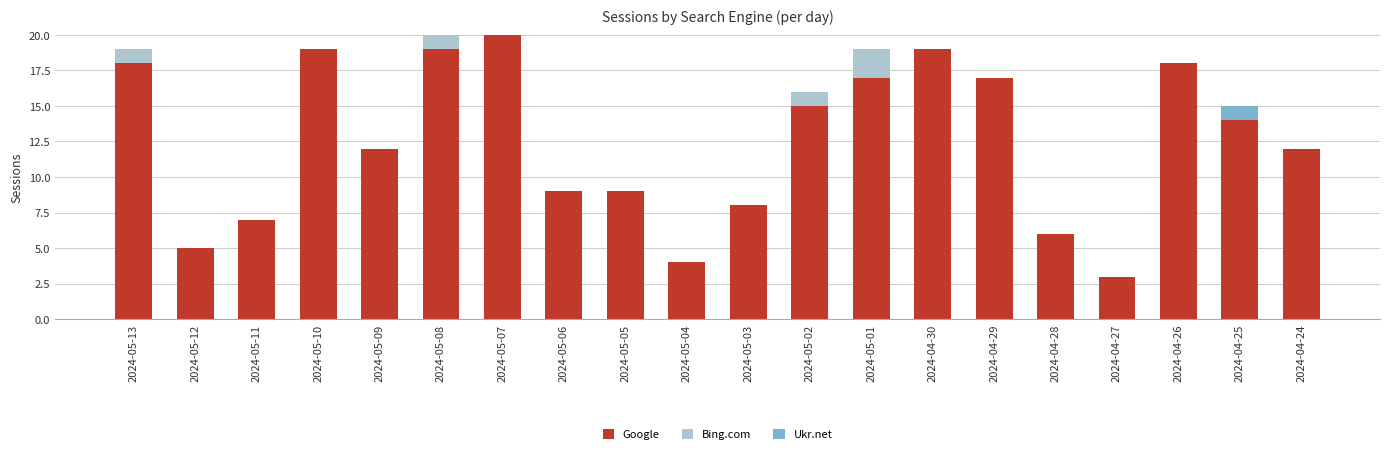

What is the total value across all series at 2024-05-08?

20